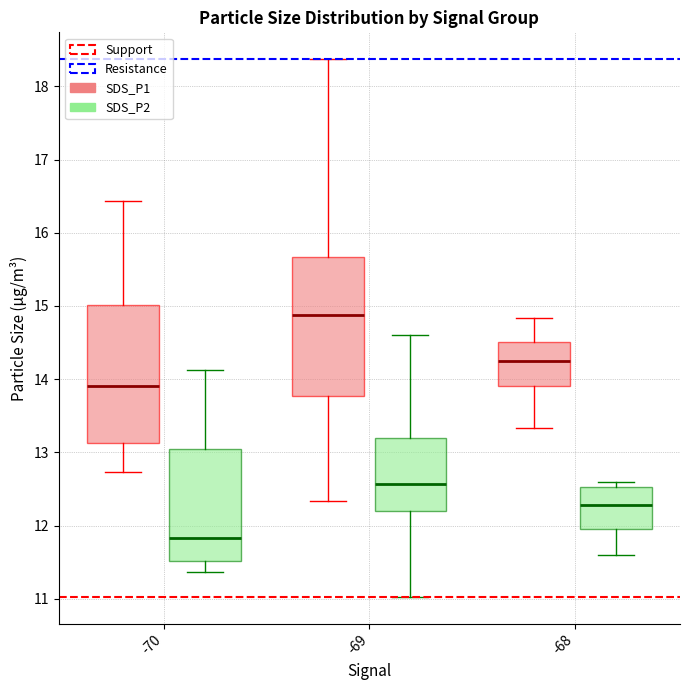

Which box has the highest median line?

-69 (SDS_P1)